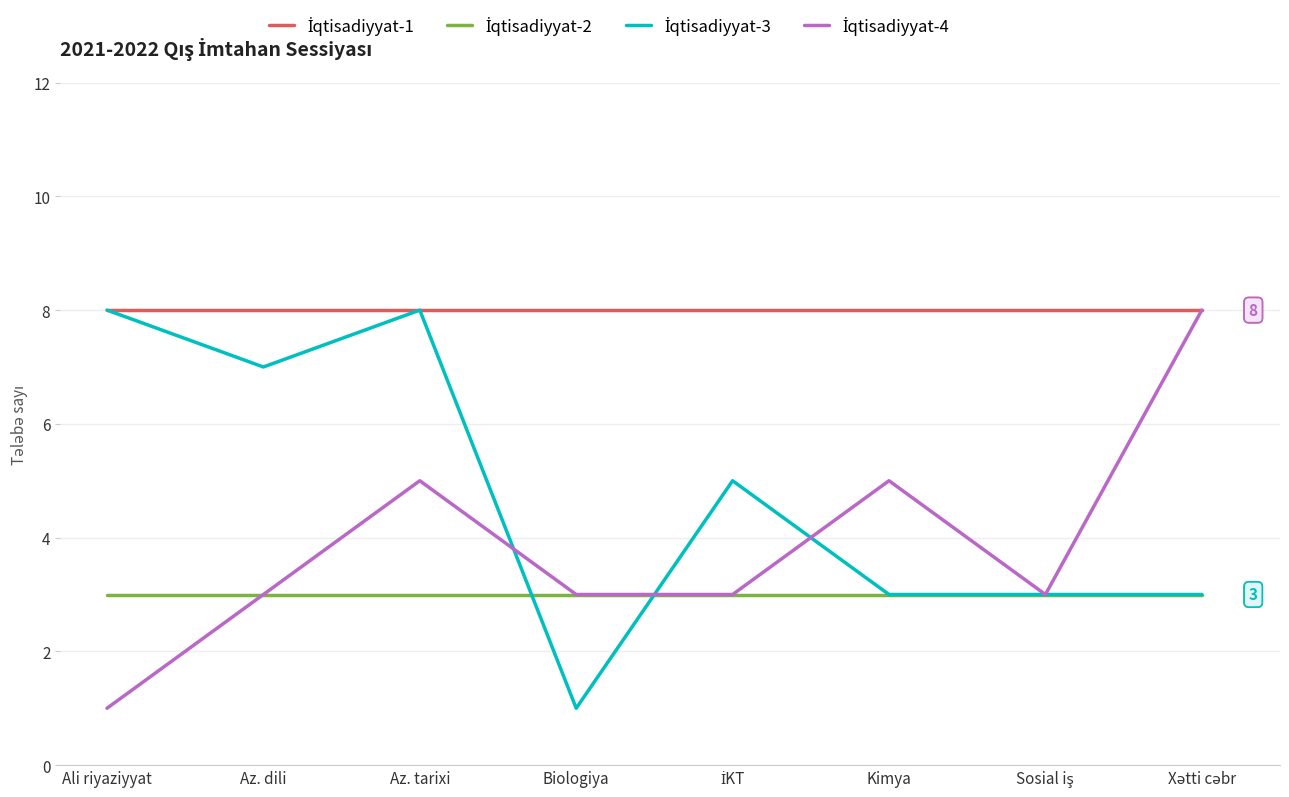

What position from the left is Az. dili?

2